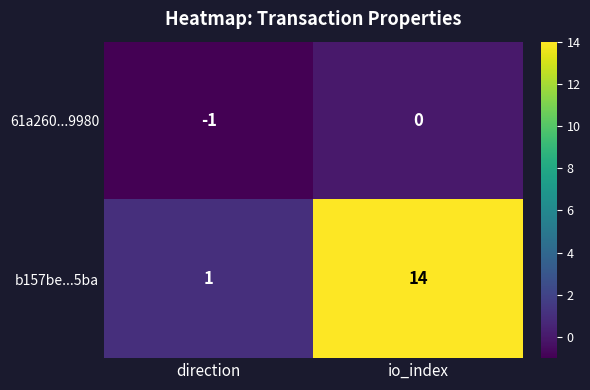

At which label is 61a260...9980 closest to 0?

io_index